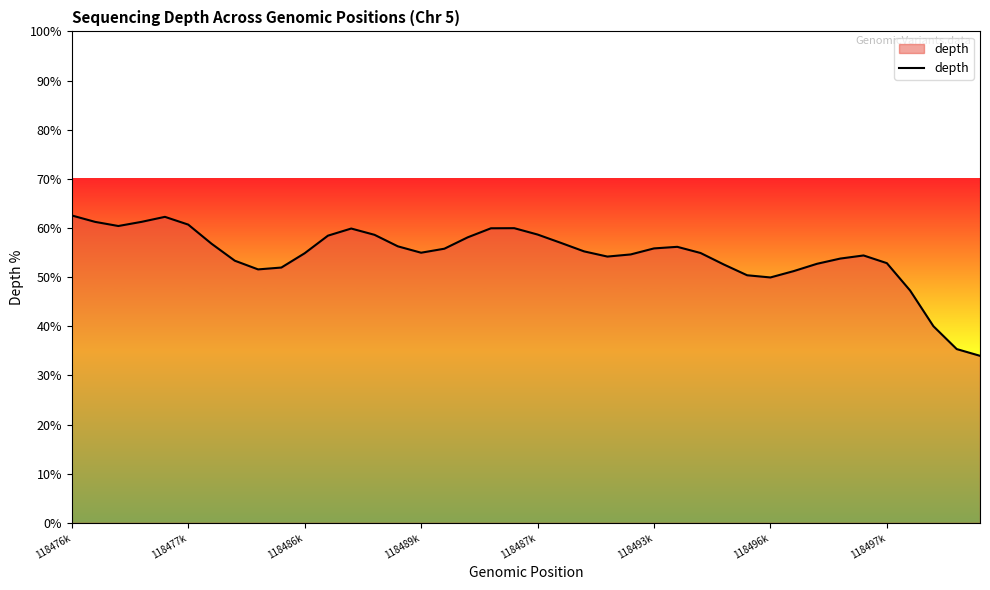

What is the minimum value shown in the chart?

34.0